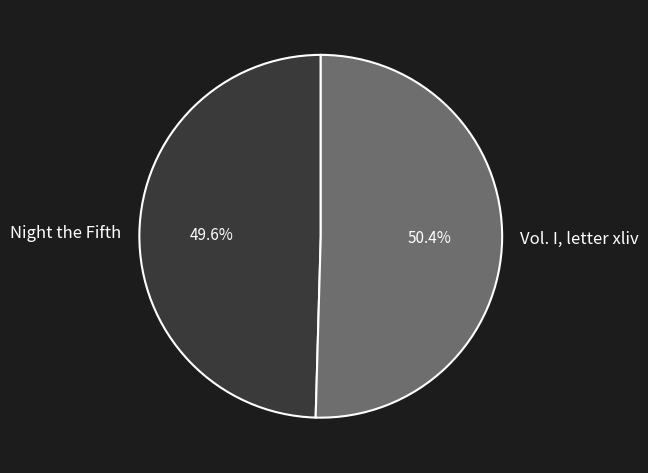

To the nearest percent, what is the combined percentage of Vol. I, letter xliv and Night the Fifth?

100%